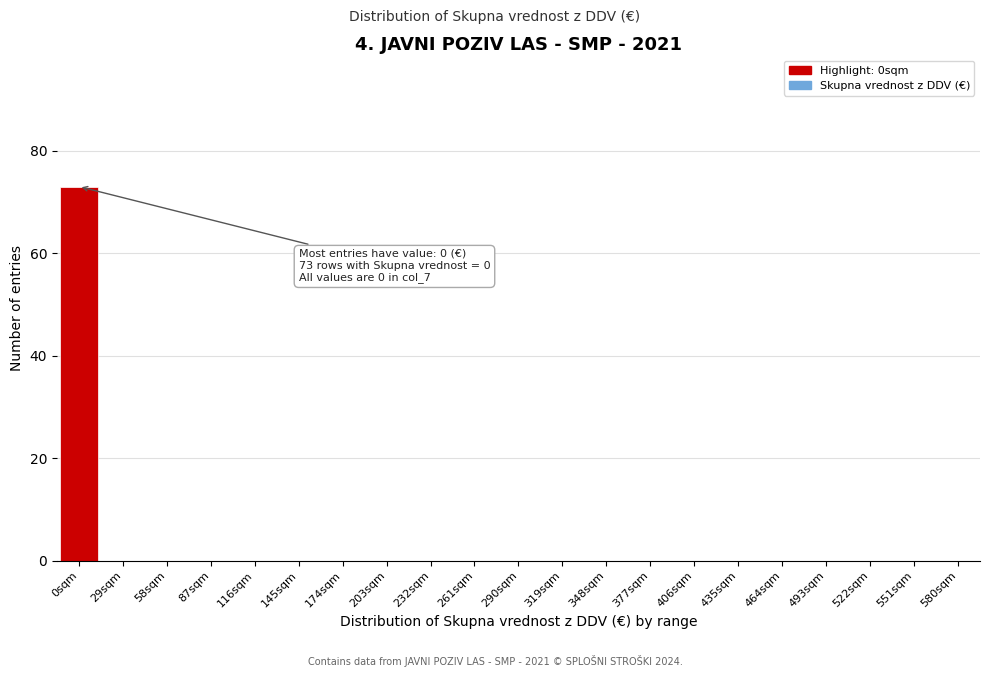

Reading right to left, list all the values displayed in this chart.

551sqm=0	522sqm=0	493sqm=0	464sqm=0	435sqm=0	406sqm=0	377sqm=0	348sqm=0	319sqm=0	290sqm=0	261sqm=0	232sqm=0	203sqm=0	174sqm=0	145sqm=0	116sqm=0	87sqm=0	58sqm=0	29sqm=0	0sqm=73